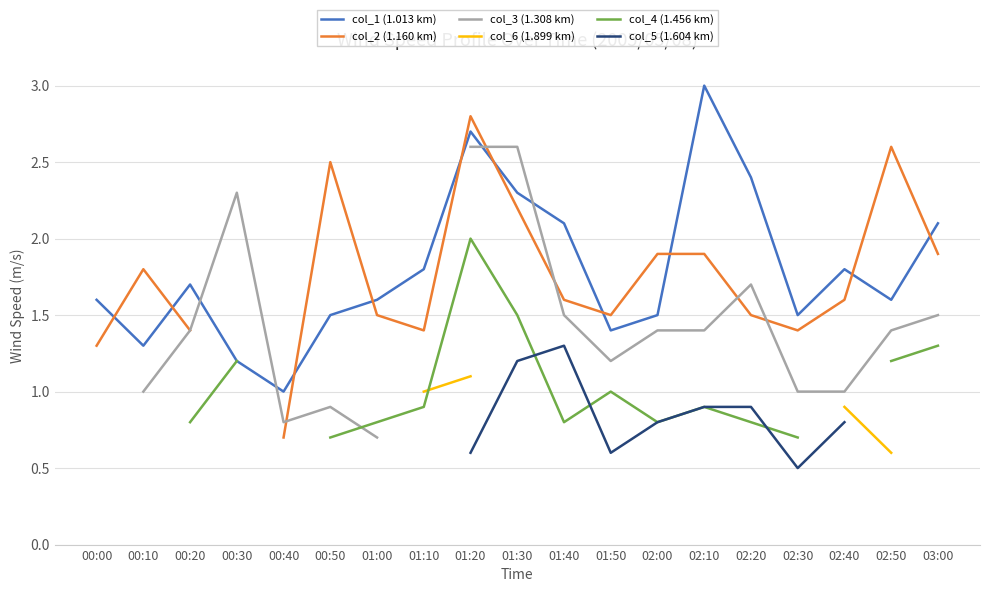

Is it true that col_1 (1.013 km) equals 1.2 at 00:30?

True